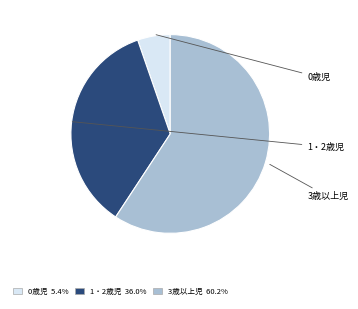

Combined, do 3歳以上児 and 0歳児 account for over 50%?

Yes